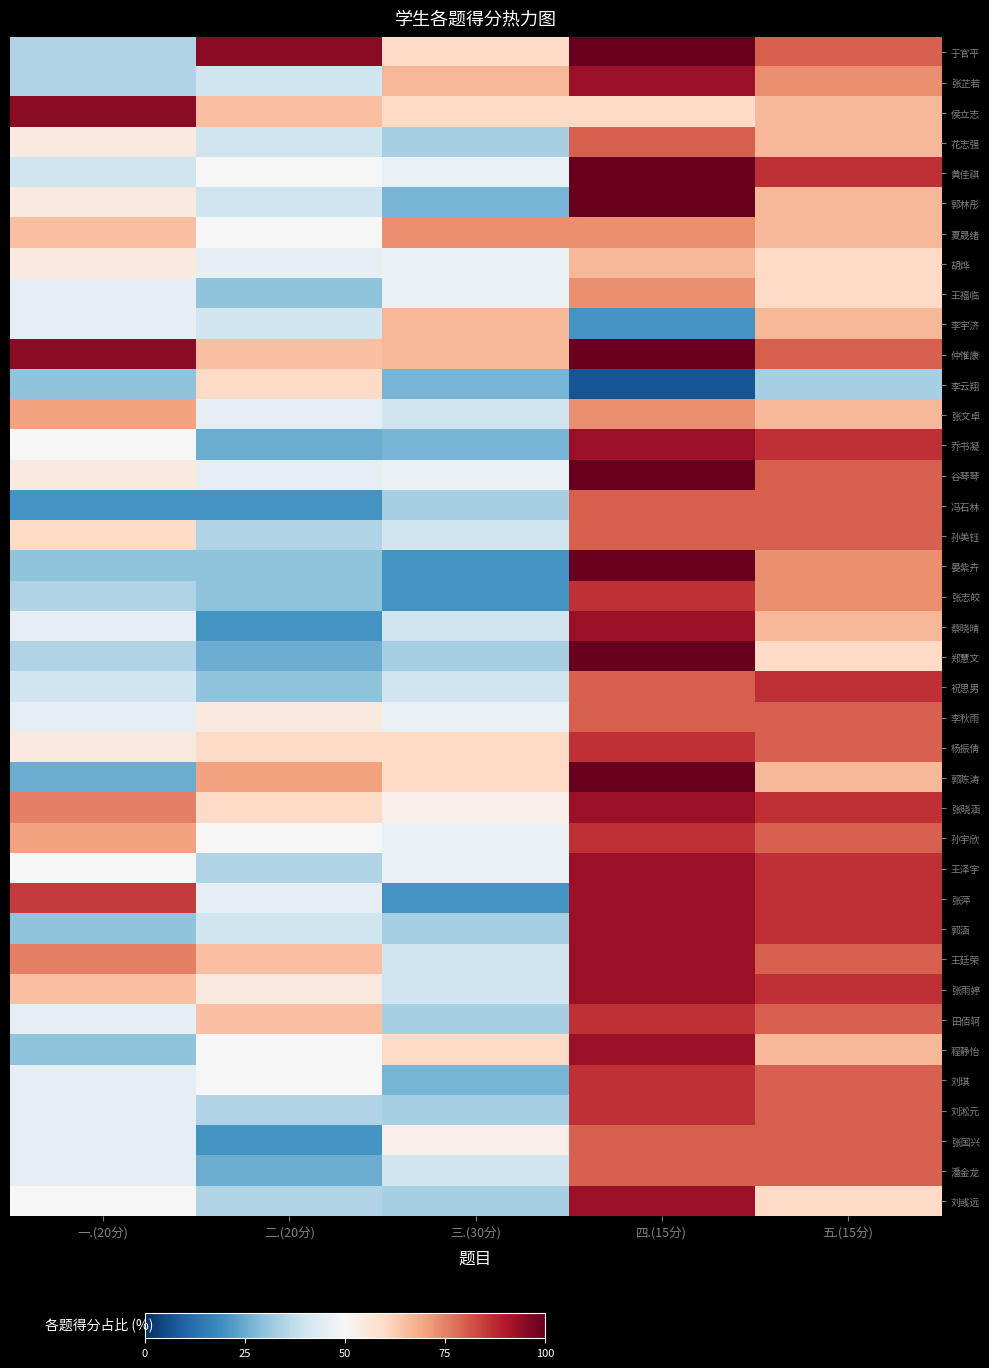

Reading left to right, extract all data points from this chart.

于官平: 一.(20分)=35.0	二.(20分)=95.0	三.(30分)=60.0	四.(15分)=100.0	五.(15分)=80.0
张芷若: 一.(20分)=35.0	二.(20分)=40.0	三.(30分)=66.7	四.(15分)=93.3	五.(15分)=73.3
侯立志: 一.(20分)=95.0	二.(20分)=65.0	三.(30分)=60.0	四.(15分)=60.0	五.(15分)=66.7
花志强: 一.(20分)=55.0	二.(20分)=40.0	三.(30分)=33.3	四.(15分)=80.0	五.(15分)=66.7
黄佳祺: 一.(20分)=40.0	二.(20分)=50.0	三.(30分)=46.7	四.(15分)=100.0	五.(15分)=86.7
郭林彤: 一.(20分)=55.0	二.(20分)=40.0	三.(30分)=26.7	四.(15分)=100.0	五.(15分)=66.7
夏晟绪: 一.(20分)=65.0	二.(20分)=50.0	三.(30分)=73.3	四.(15分)=73.3	五.(15分)=66.7
胡烨: 一.(20分)=55.0	二.(20分)=45.0	三.(30分)=46.7	四.(15分)=66.7	五.(15分)=60.0
王福临: 一.(20分)=45.0	二.(20分)=30.0	三.(30分)=46.7	四.(15分)=73.3	五.(15分)=60.0
李宇济: 一.(20分)=45.0	二.(20分)=40.0	三.(30分)=66.7	四.(15分)=20.0	五.(15分)=66.7
仲惟康: 一.(20分)=95.0	二.(20分)=65.0	三.(30分)=66.7	四.(15分)=100.0	五.(15分)=80.0
李云翔: 一.(20分)=30.0	二.(20分)=60.0	三.(30分)=26.7	四.(15分)=6.7	五.(15分)=33.3
张文卓: 一.(20分)=70.0	二.(20分)=45.0	三.(30分)=40.0	四.(15分)=73.3	五.(15分)=66.7
乔书凝: 一.(20分)=50.0	二.(20分)=25.0	三.(30分)=26.7	四.(15分)=93.3	五.(15分)=86.7
谷琴琴: 一.(20分)=55.0	二.(20分)=45.0	三.(30分)=46.7	四.(15分)=100.0	五.(15分)=80.0
冯石林: 一.(20分)=20.0	二.(20分)=20.0	三.(30分)=33.3	四.(15分)=80.0	五.(15分)=80.0
孙美钰: 一.(20分)=60.0	二.(20分)=35.0	三.(30分)=40.0	四.(15分)=80.0	五.(15分)=80.0
晏紫卉: 一.(20分)=30.0	二.(20分)=30.0	三.(30分)=20.0	四.(15分)=100.0	五.(15分)=73.3
张志皎: 一.(20分)=35.0	二.(20分)=30.0	三.(30分)=20.0	四.(15分)=86.7	五.(15分)=73.3
蔡晓晴: 一.(20分)=45.0	二.(20分)=20.0	三.(30分)=40.0	四.(15分)=93.3	五.(15分)=66.7
郑慧文: 一.(20分)=35.0	二.(20分)=25.0	三.(30分)=33.3	四.(15分)=100.0	五.(15分)=60.0
祝思男: 一.(20分)=40.0	二.(20分)=30.0	三.(30分)=40.0	四.(15分)=80.0	五.(15分)=86.7
李秋雨: 一.(20分)=45.0	二.(20分)=55.0	三.(30分)=46.7	四.(15分)=80.0	五.(15分)=80.0
杨振倩: 一.(20分)=55.0	二.(20分)=60.0	三.(30分)=60.0	四.(15分)=86.7	五.(15分)=80.0
郭陈涛: 一.(20分)=25.0	二.(20分)=70.0	三.(30分)=60.0	四.(15分)=100.0	五.(15分)=66.7
张晓涵: 一.(20分)=75.0	二.(20分)=60.0	三.(30分)=53.3	四.(15分)=93.3	五.(15分)=86.7
孙宇欣: 一.(20分)=70.0	二.(20分)=50.0	三.(30分)=46.7	四.(15分)=86.7	五.(15分)=80.0
王泽宇: 一.(20分)=50.0	二.(20分)=35.0	三.(30分)=46.7	四.(15分)=93.3	五.(15分)=86.7
张萍: 一.(20分)=85.0	二.(20分)=45.0	三.(30分)=20.0	四.(15分)=93.3	五.(15分)=86.7
郭涵: 一.(20分)=30.0	二.(20分)=40.0	三.(30分)=33.3	四.(15分)=93.3	五.(15分)=86.7
王廷荣: 一.(20分)=75.0	二.(20分)=65.0	三.(30分)=40.0	四.(15分)=93.3	五.(15分)=80.0
张雨婷: 一.(20分)=65.0	二.(20分)=55.0	三.(30分)=40.0	四.(15分)=93.3	五.(15分)=86.7
田佰轲: 一.(20分)=45.0	二.(20分)=65.0	三.(30分)=33.3	四.(15分)=86.7	五.(15分)=80.0
程静怡: 一.(20分)=30.0	二.(20分)=50.0	三.(30分)=60.0	四.(15分)=93.3	五.(15分)=66.7
刘琪: 一.(20分)=45.0	二.(20分)=50.0	三.(30分)=26.7	四.(15分)=86.7	五.(15分)=80.0
刘淞元: 一.(20分)=45.0	二.(20分)=35.0	三.(30分)=33.3	四.(15分)=86.7	五.(15分)=80.0
张国兴: 一.(20分)=45.0	二.(20分)=20.0	三.(30分)=53.3	四.(15分)=80.0	五.(15分)=80.0
潘金龙: 一.(20分)=45.0	二.(20分)=25.0	三.(30分)=40.0	四.(15分)=80.0	五.(15分)=80.0
刘彧远: 一.(20分)=50.0	二.(20分)=35.0	三.(30分)=33.3	四.(15分)=93.3	五.(15分)=60.0